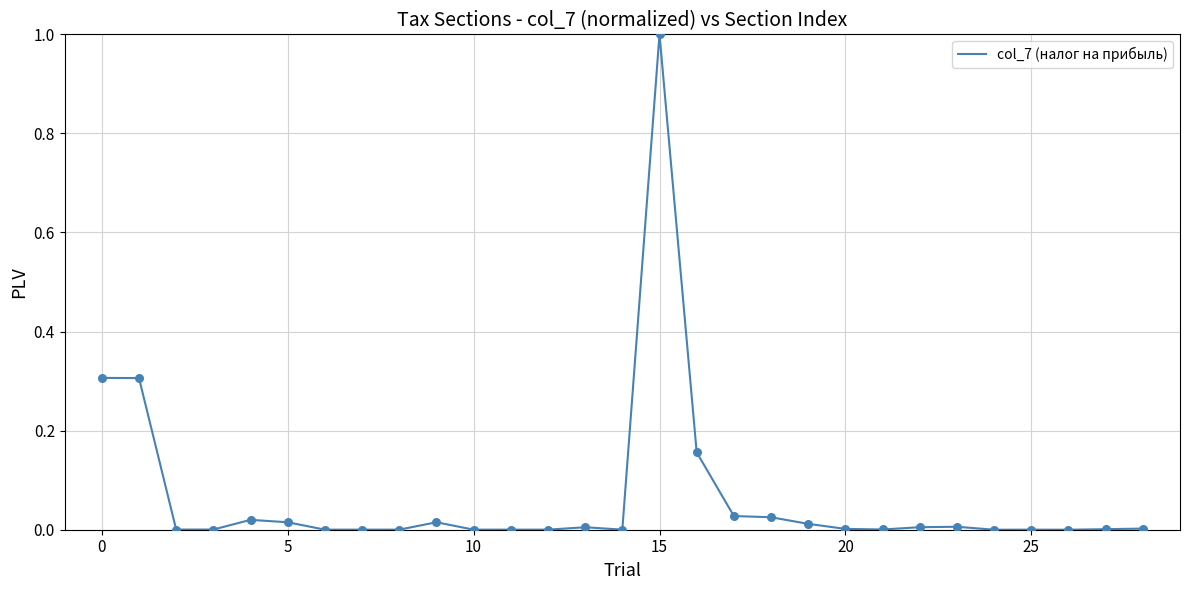

What is the difference between the maximum and minimum values?

1.0